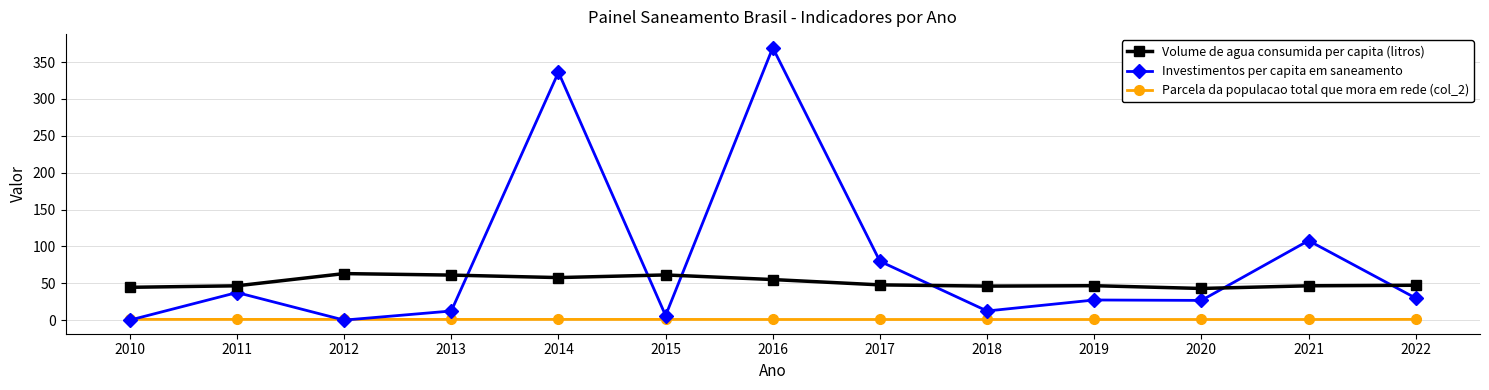

List the series in order of their peak value, lowest first.

Parcela da populacao total que mora em rede (col_2), Volume de agua consumida per capita (litros), Investimentos per capita em saneamento